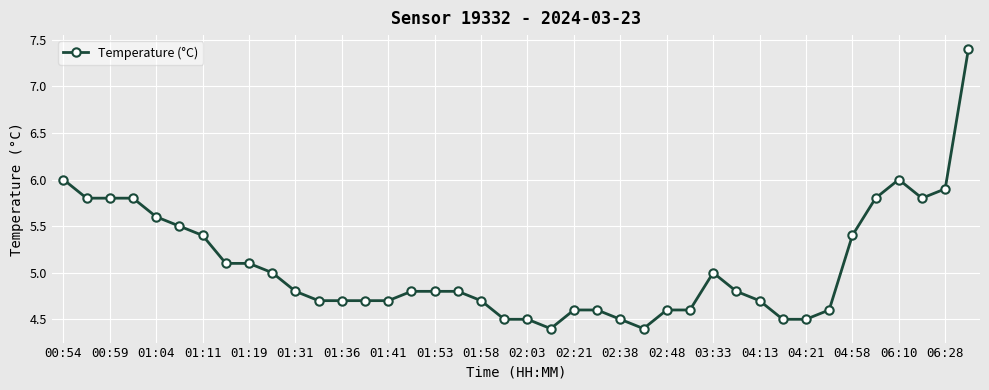

How many lines are shown in the chart?

1